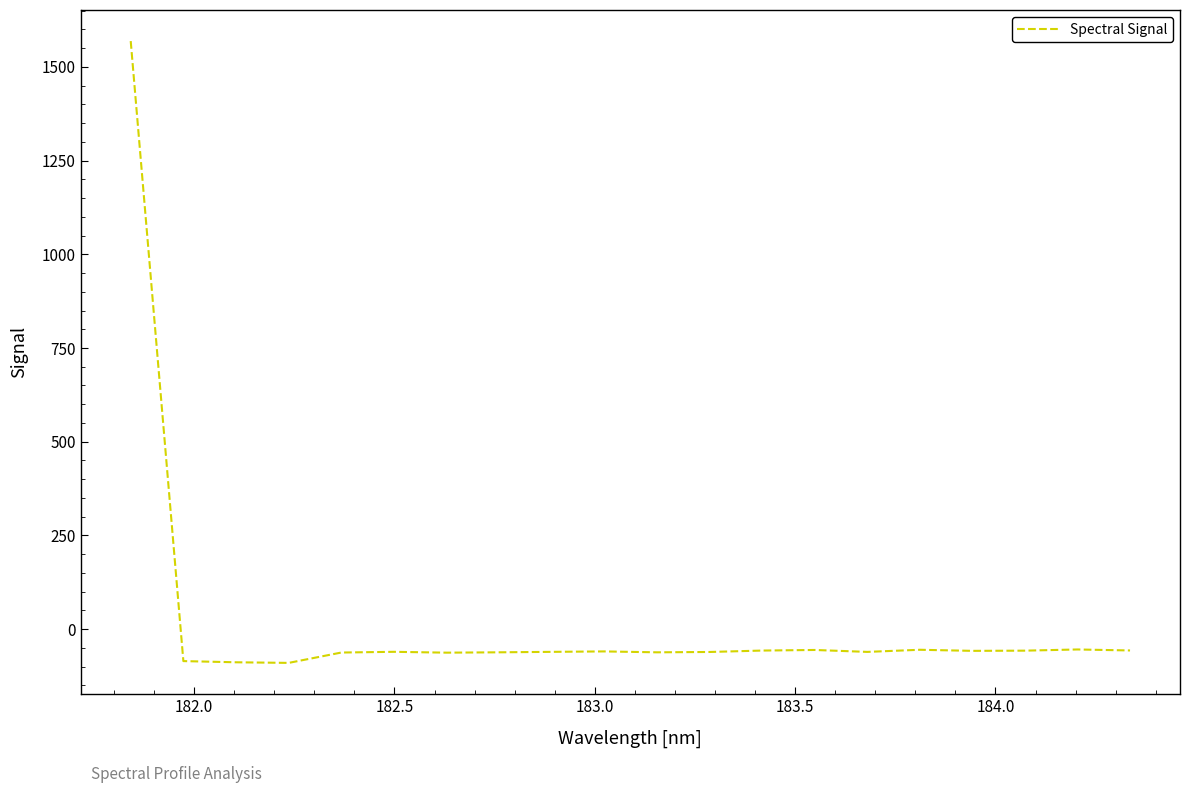

What is the greatest value displayed?

1568.6